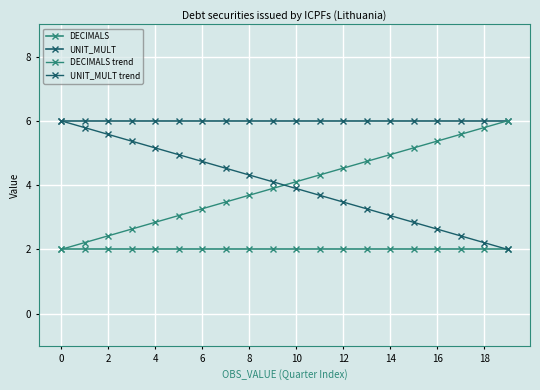

How many lines are shown in the chart?

4